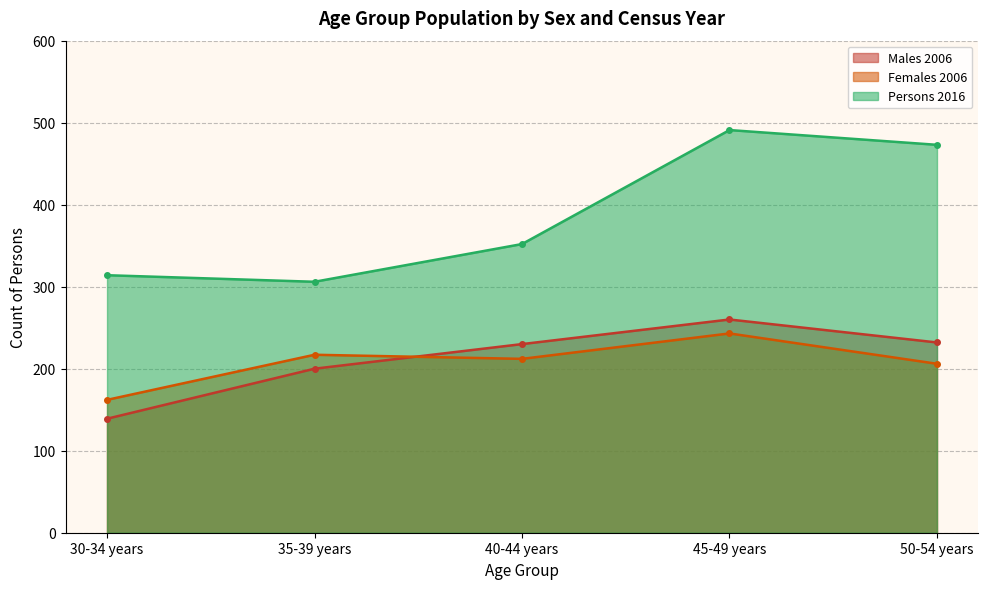

At how many categories does at least one series exceed 176?

5